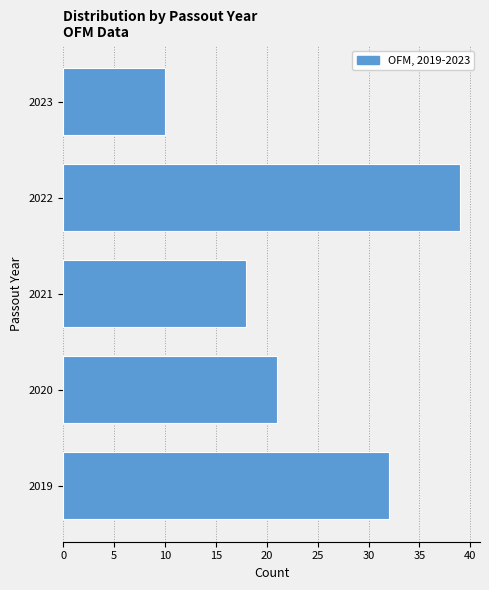

Reading top to bottom, list all the values displayed in this chart.

2023=10	2022=39	2021=18	2020=21	2019=32